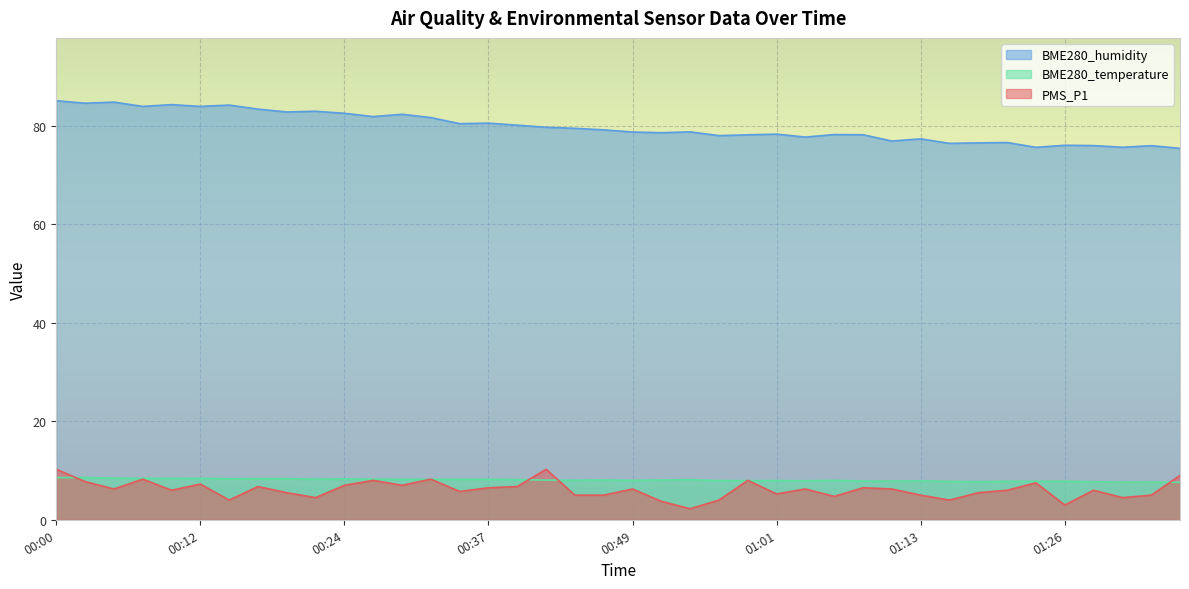

Where does the BME280_temperature series first go above 8?

00:00